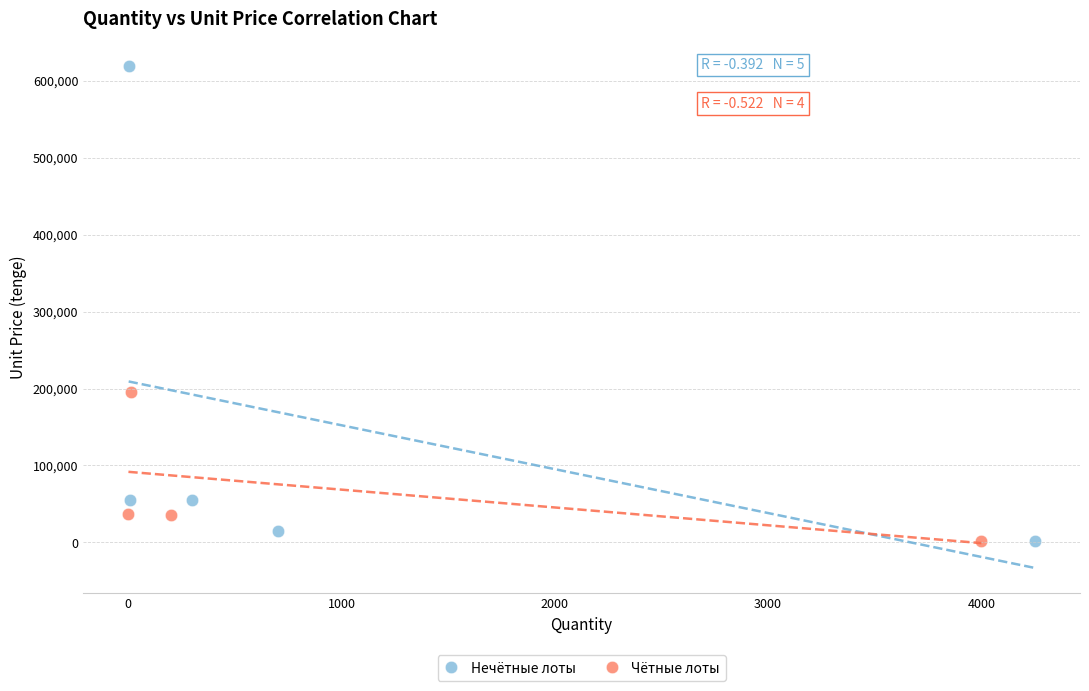

Which series has the widest spread of Y values?

Нечётные лоты